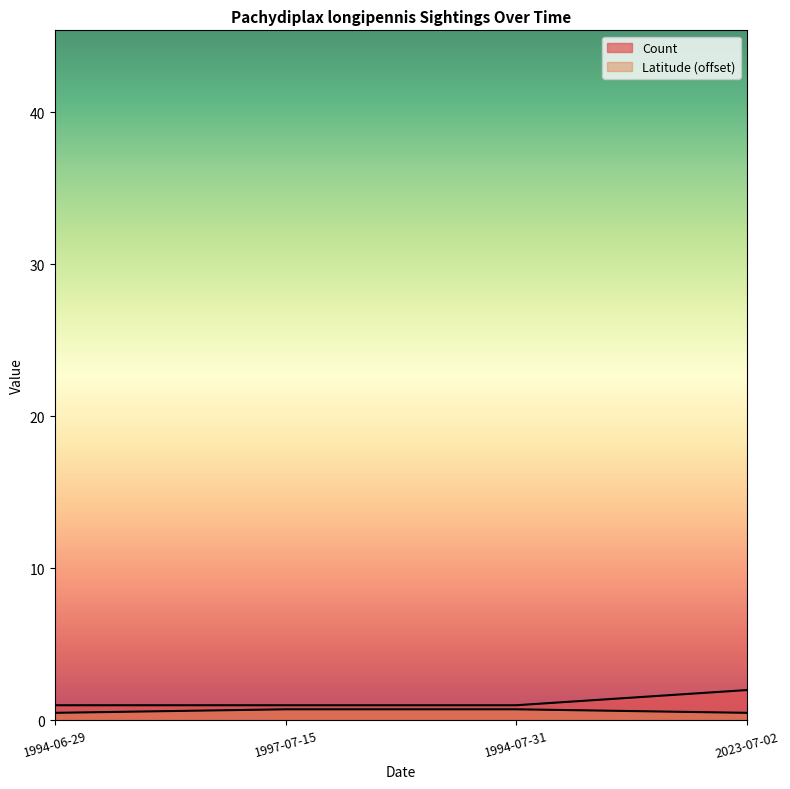

Rank the series by their maximum value, from highest to lowest.

Count, Latitude